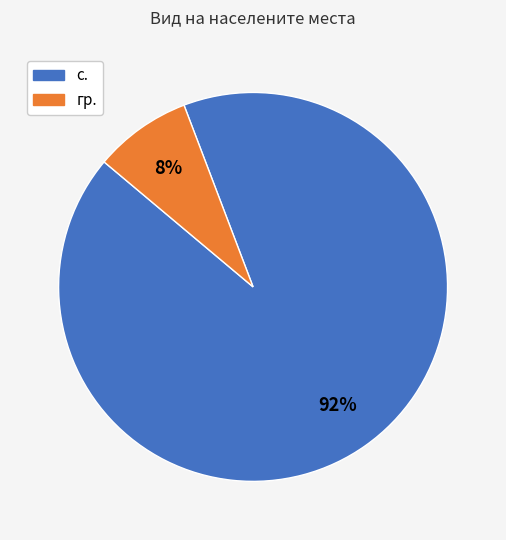

True or false: гр. accounts for 8% of the total.

True